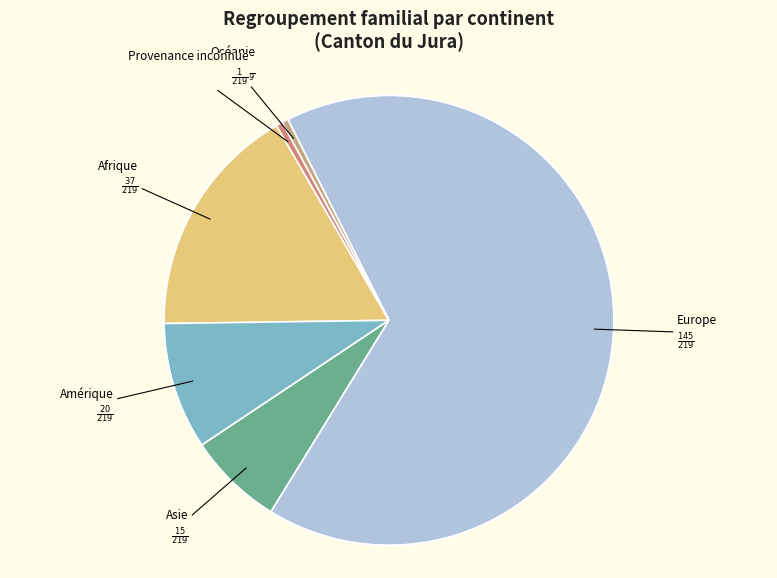

Which has a higher value, Amérique or Océanie?

Amérique